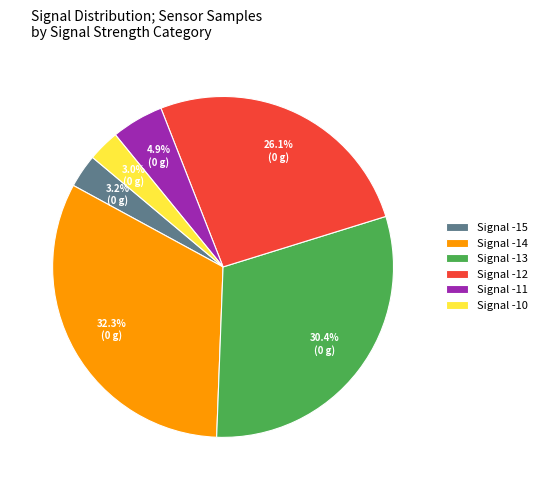

How many slices are in this pie chart?

6